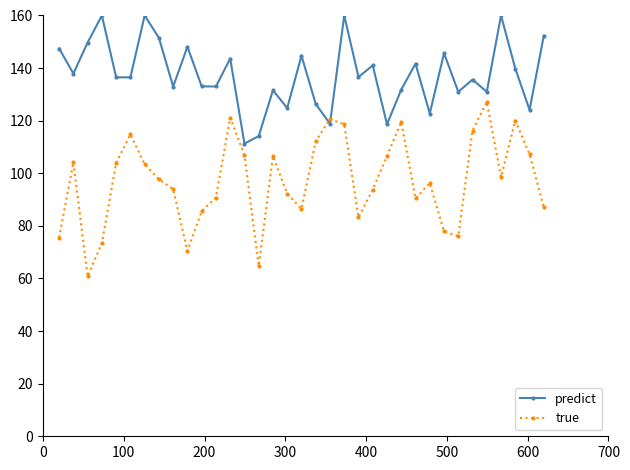

Which series has the largest range (max minus min)?

true